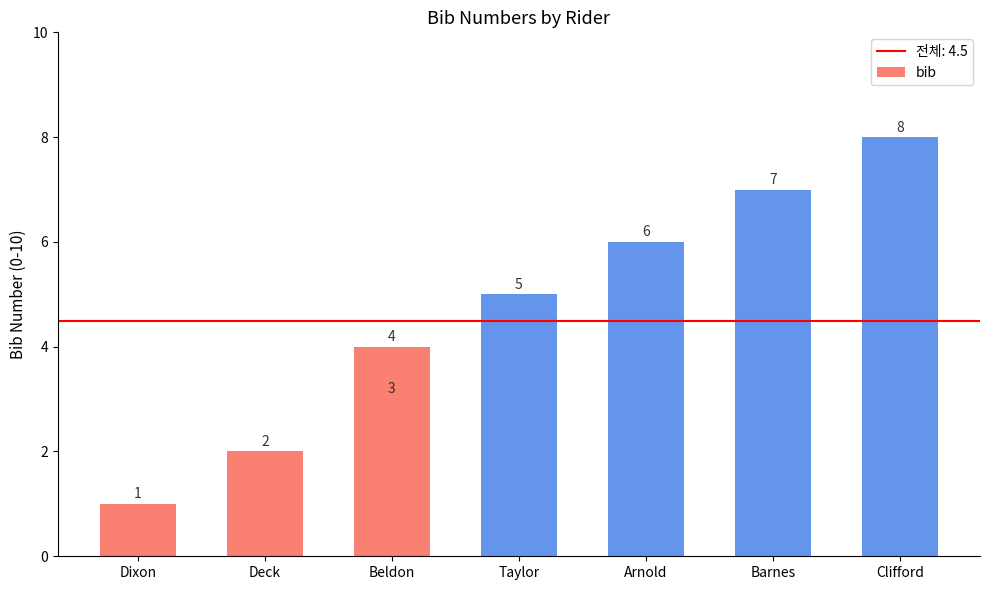

Reading right to left, what are all the values shown in this chart?

8	7	6	5	4	3	2	1